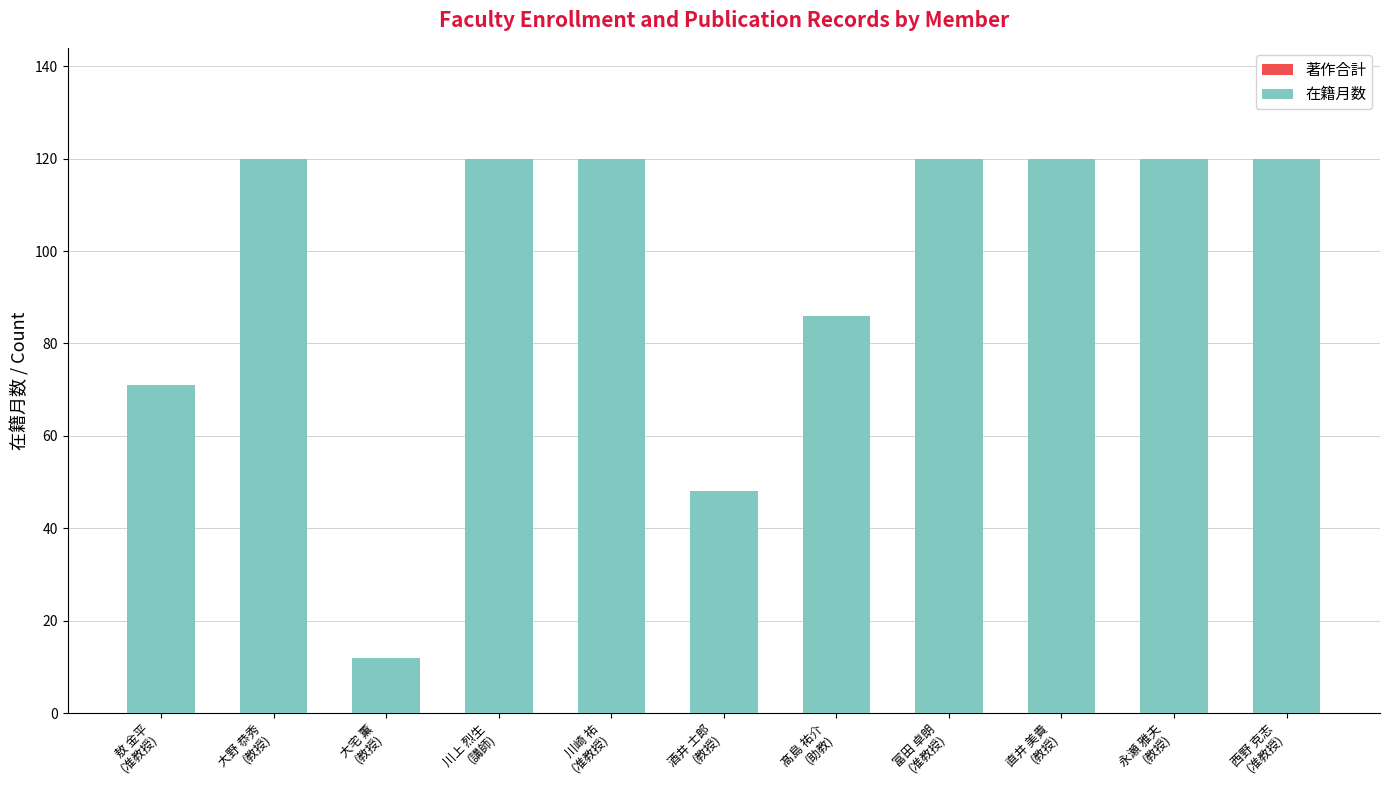

Reading right to left, transcribe all the data shown in this chart.

120	120	120	120	86	48	120	120	12	120	71